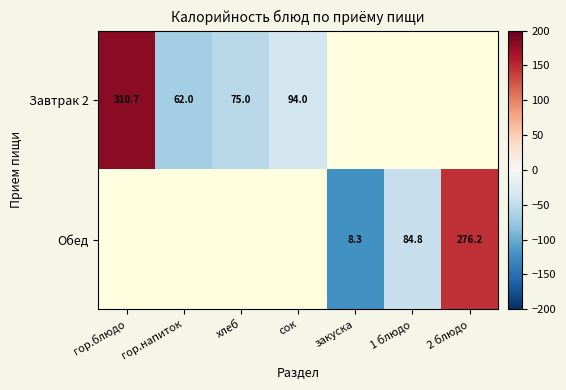

The Завтрак 2 series shows 180.5 at гор.блюдо. True or false?

True